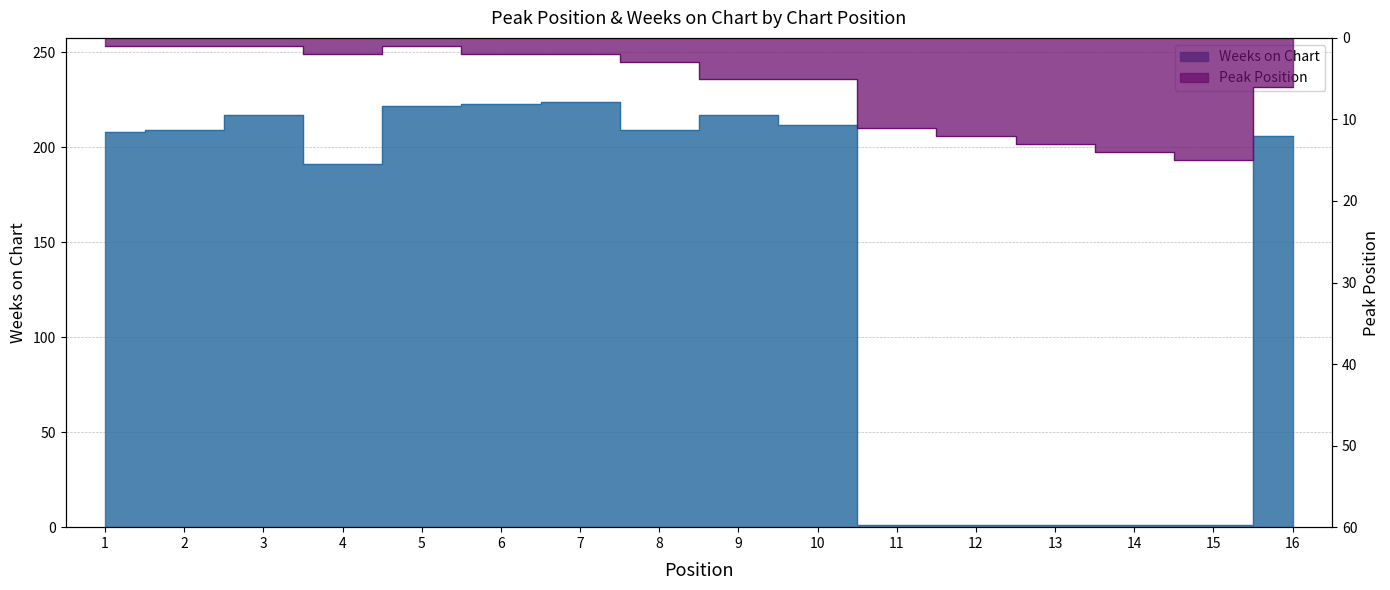

Which series has the largest range (max minus min)?

Weeks on Chart